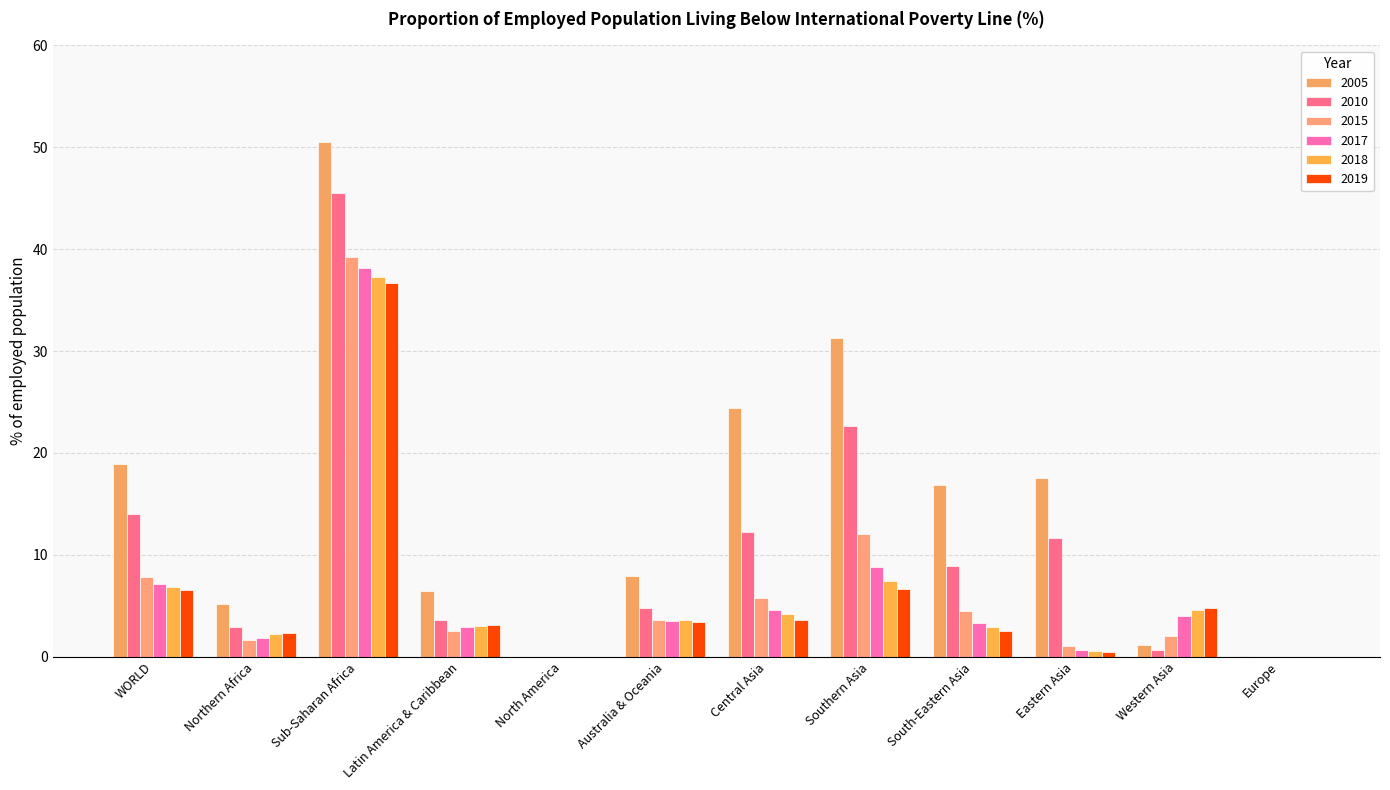

What are all the series names shown in the legend?

2005, 2010, 2015, 2017, 2018, 2019